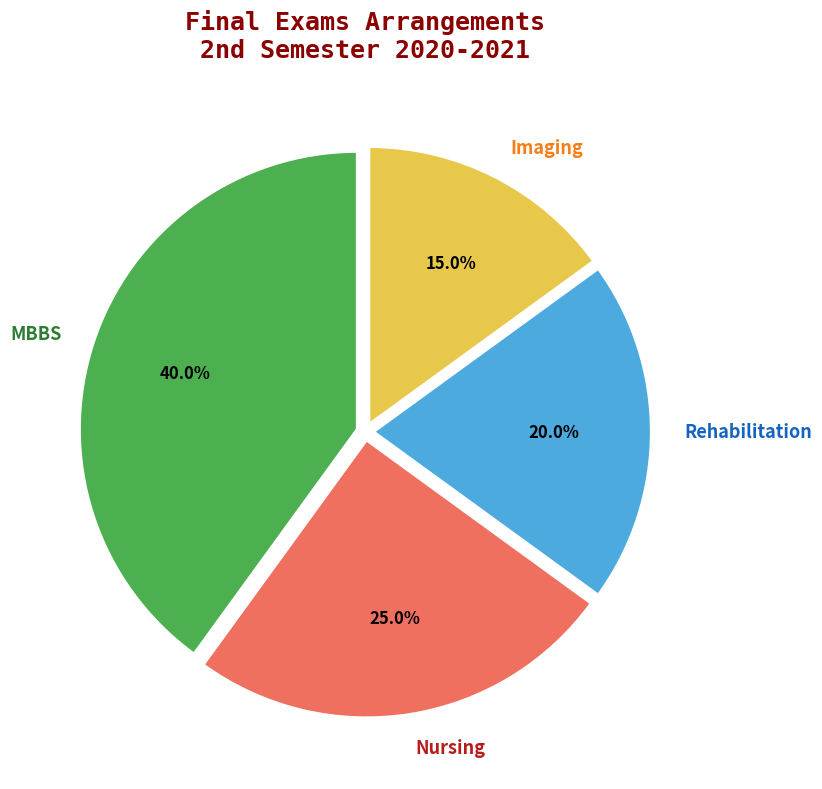

How much of the chart is everything except Imaging?

85.0%